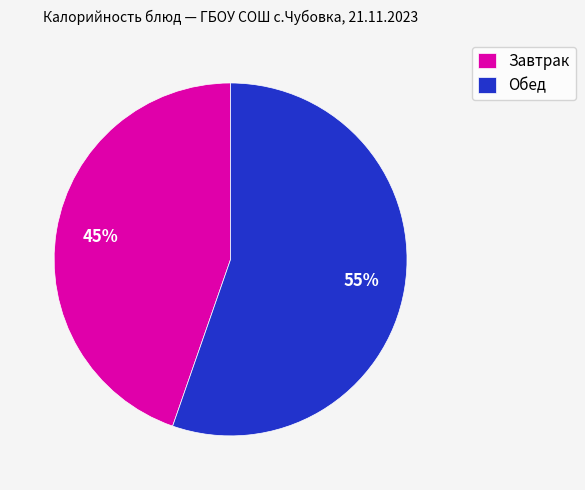

Which has a higher value, Завтрак or Обед?

Обед